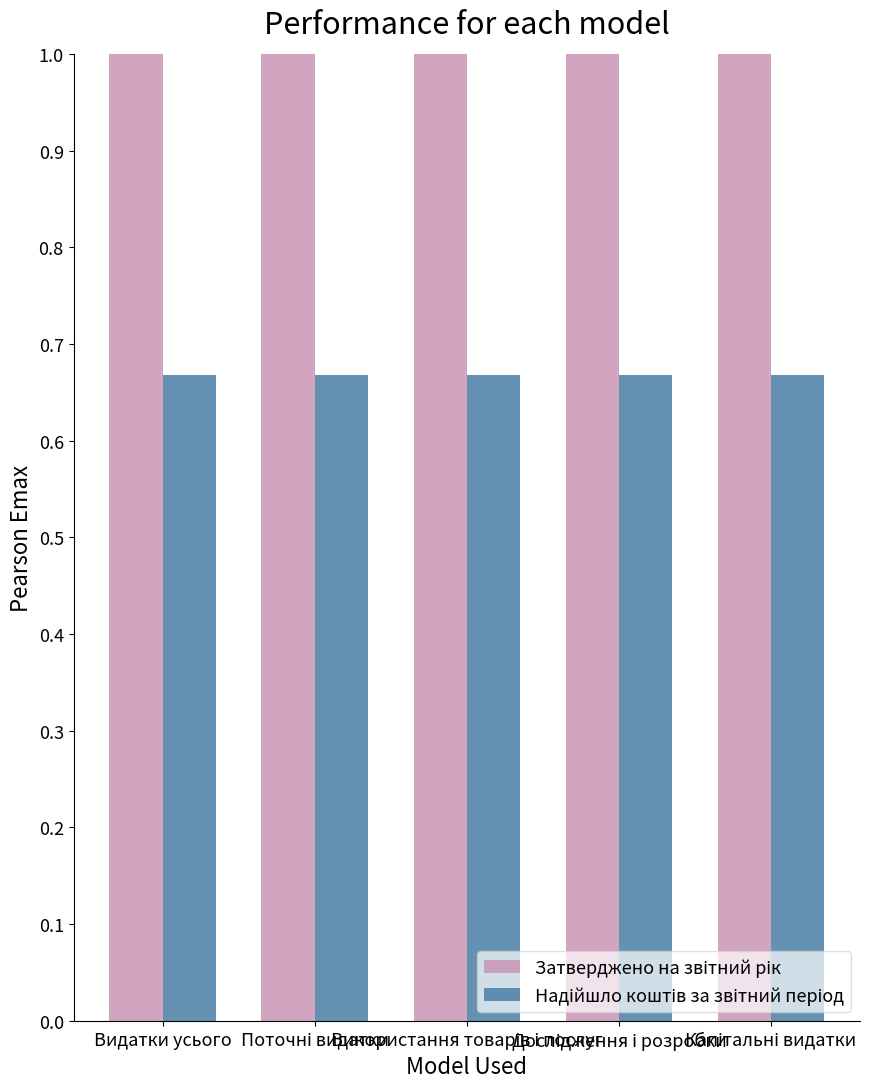

At how many categories does at least one series exceed 0?

5